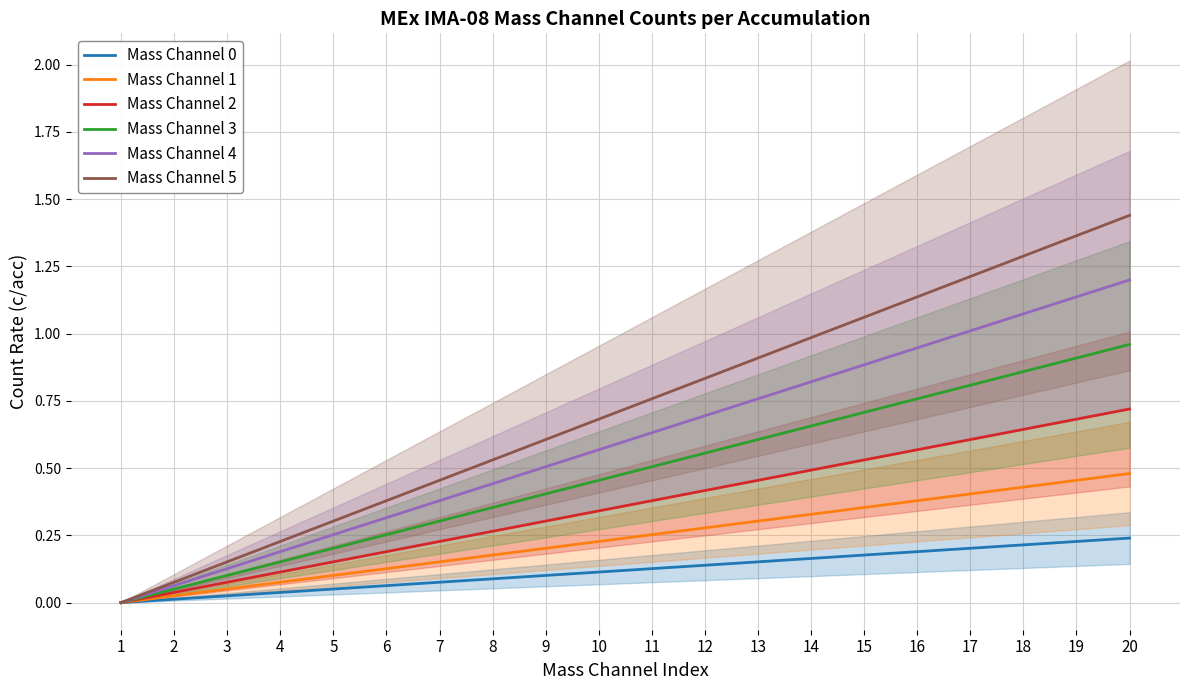

Reading right to left, transcribe all the data shown in this chart.

Mass Channel 0: 0.2	0.2	0.2	0.2	0.2	0.2	0.2	0.2	0.1	0.1	0.1	0.1	0.1	0.1	0.1	0.1	0.0	0.0	0.0	0.0
Mass Channel 1: 0.5	0.5	0.4	0.4	0.4	0.4	0.3	0.3	0.3	0.3	0.2	0.2	0.2	0.2	0.1	0.1	0.1	0.1	0.0	0.0
Mass Channel 2: 0.7	0.7	0.6	0.6	0.6	0.5	0.5	0.5	0.4	0.4	0.3	0.3	0.3	0.2	0.2	0.2	0.1	0.1	0.0	0.0
Mass Channel 3: 1.0	0.9	0.9	0.8	0.8	0.7	0.7	0.6	0.6	0.5	0.5	0.4	0.4	0.3	0.3	0.2	0.2	0.1	0.1	0.0
Mass Channel 4: 1.2	1.1	1.1	1.0	0.9	0.9	0.8	0.8	0.7	0.6	0.6	0.5	0.4	0.4	0.3	0.3	0.2	0.1	0.1	0.0
Mass Channel 5: 1.4	1.4	1.3	1.2	1.1	1.1	1.0	0.9	0.8	0.8	0.7	0.6	0.5	0.5	0.4	0.3	0.2	0.2	0.1	0.0